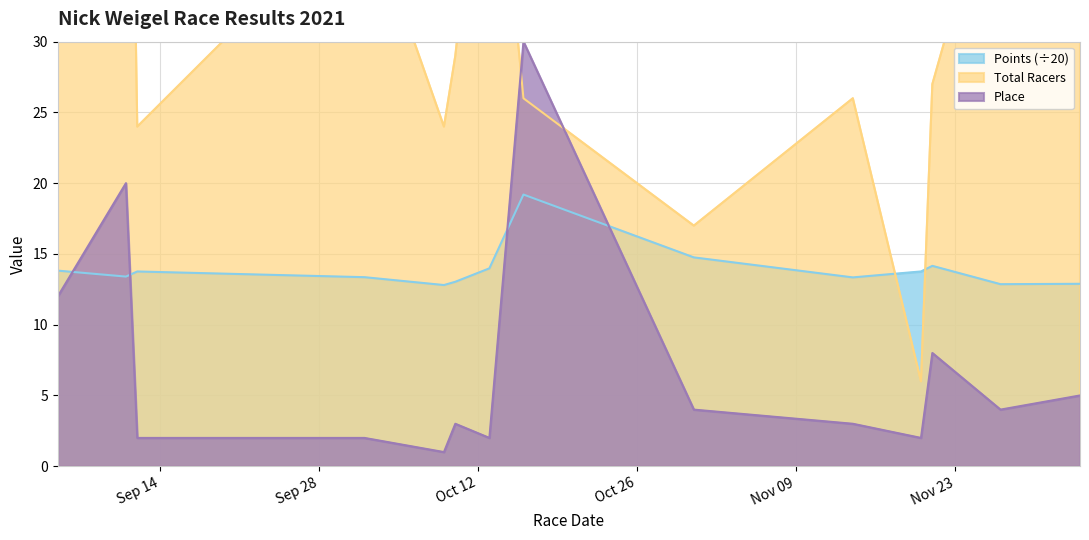

Which category has the highest value in the Points series?

2021-10-16